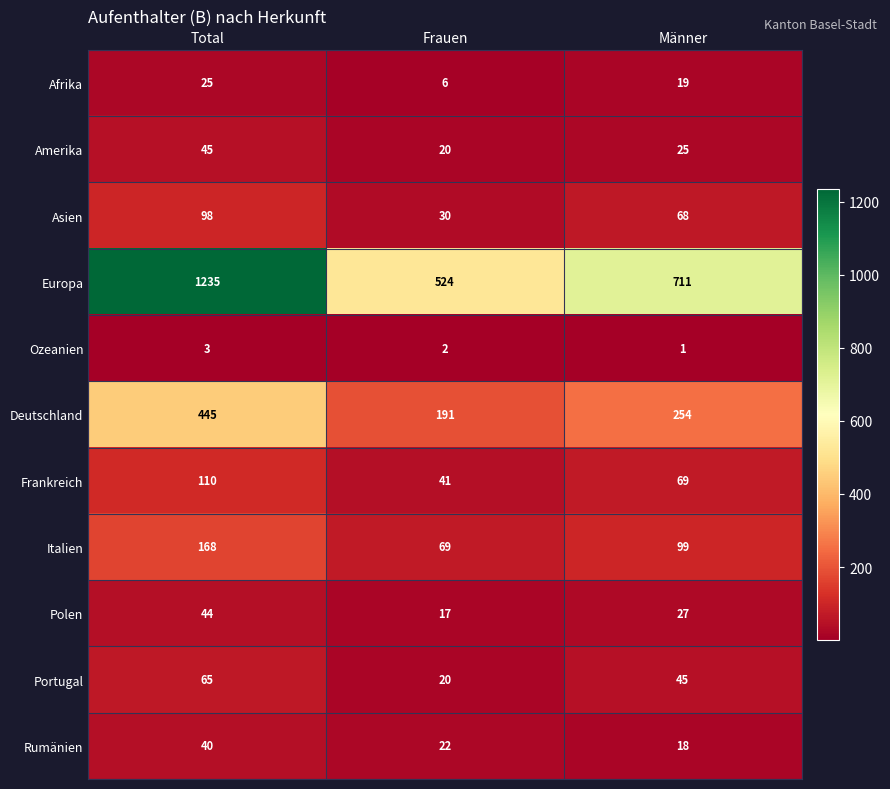

What is the minimum value shown in the chart?

1